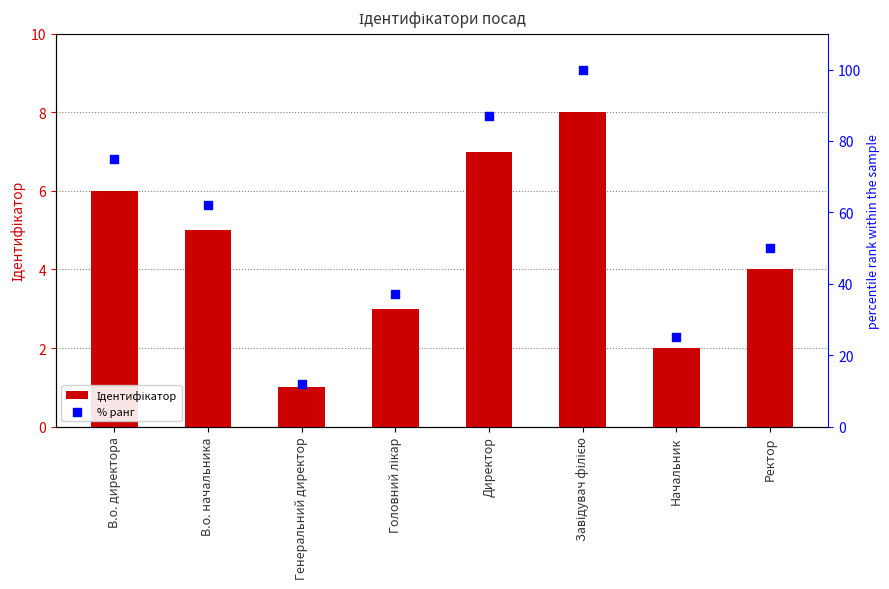

What is the total value across all series at В.о. директора?

81